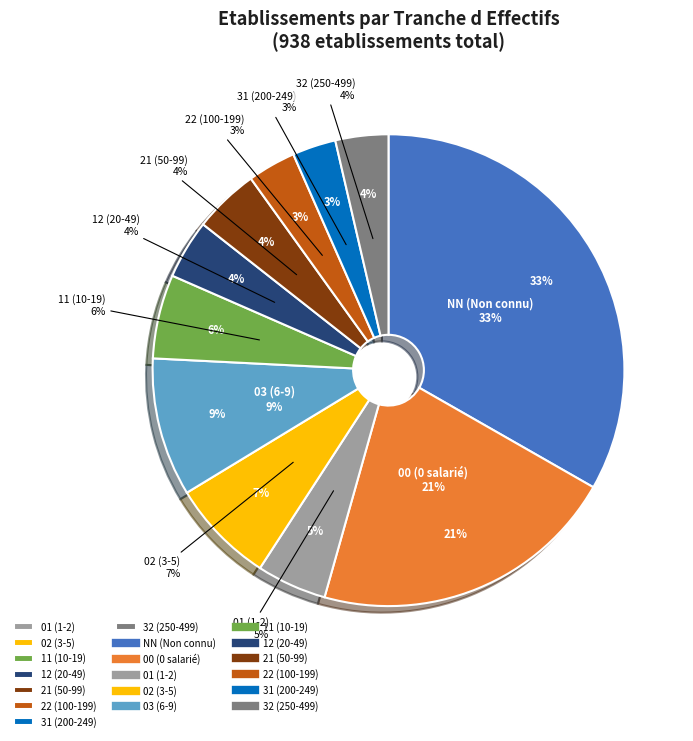

True or false: 22 accounts for 3% of the total.

True